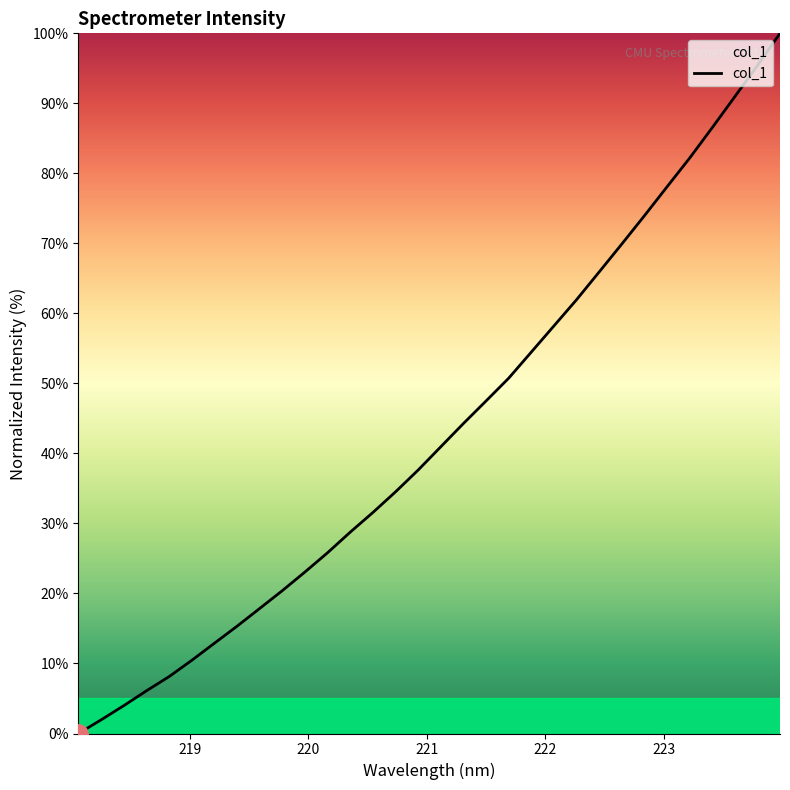

What is the difference between the maximum and minimum values?

100.0